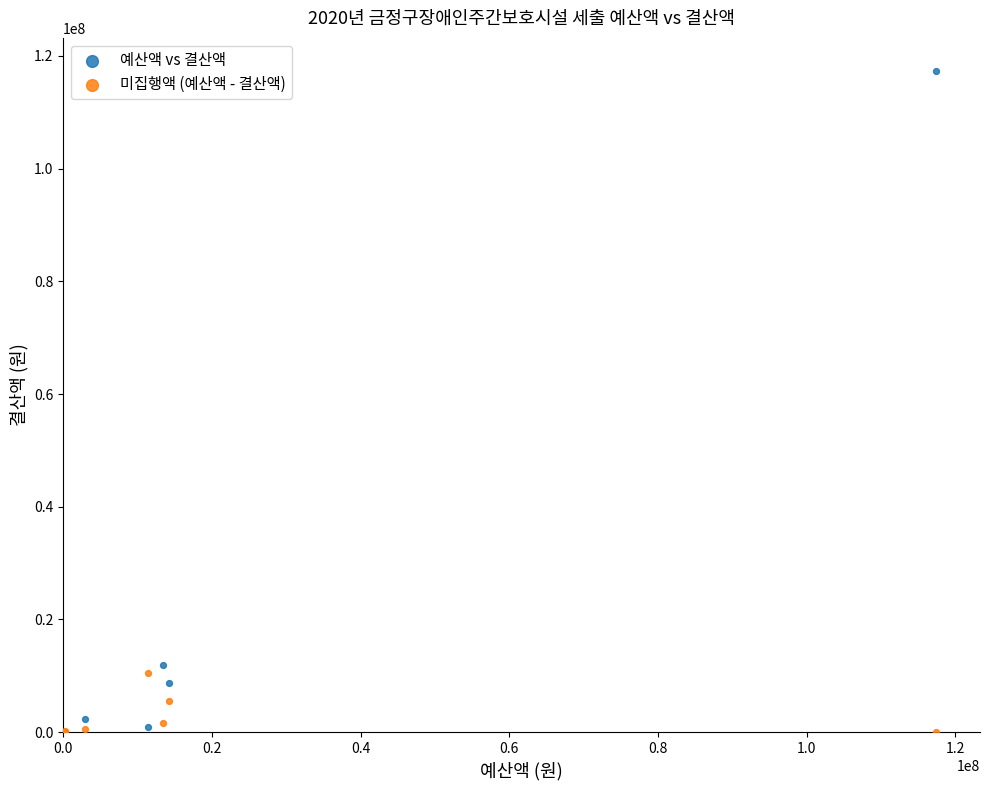

Across all series, what Y value is closest to 58668240?

11842946